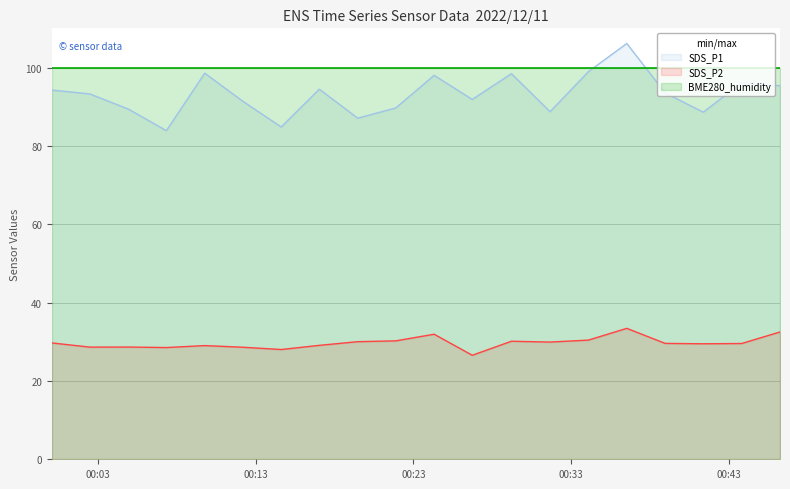

What is the sum of the SDS_P2 values at 2022/12/11 00:34:06 and 2022/12/11 00:19:28?

60.4